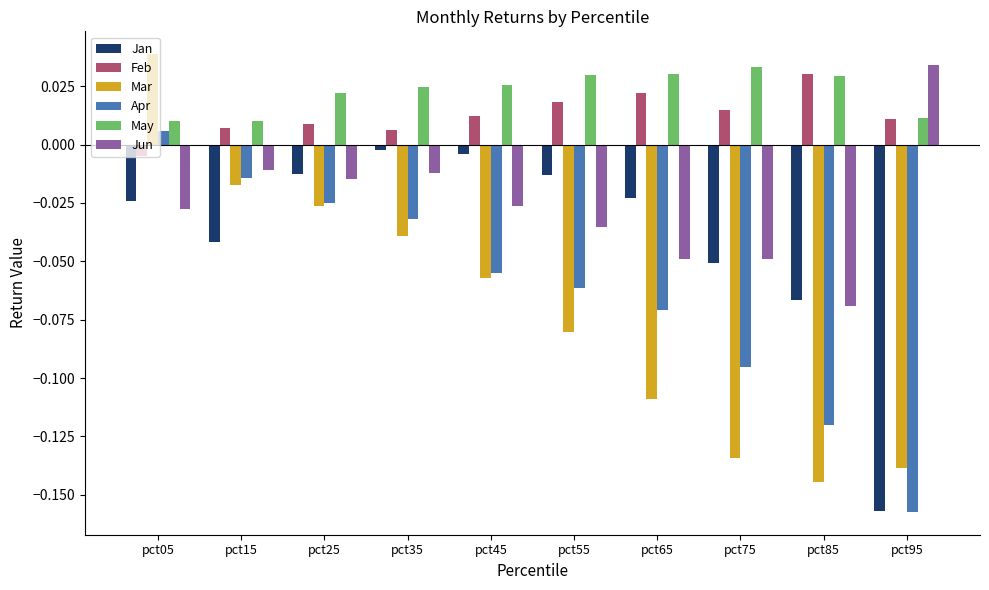

How many bars are there in each group?

6